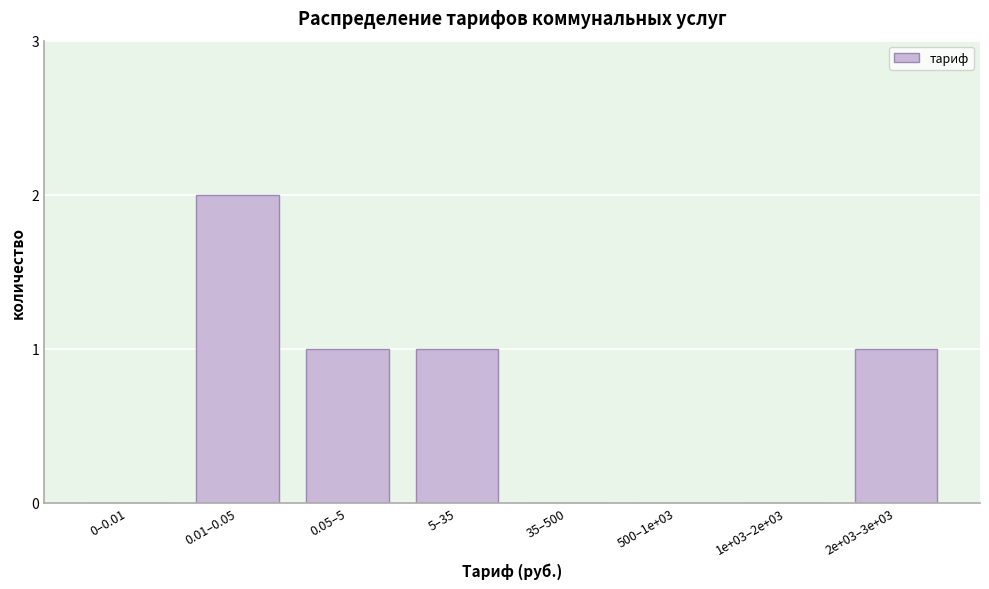

Reading left to right, transcribe all the data shown in this chart.

0–0.01=0	0.01–0.05=2	0.05–5=1	5–35=1	35–500=0	500–1e+03=0	1e+03–2e+03=0	2e+03–3e+03=1